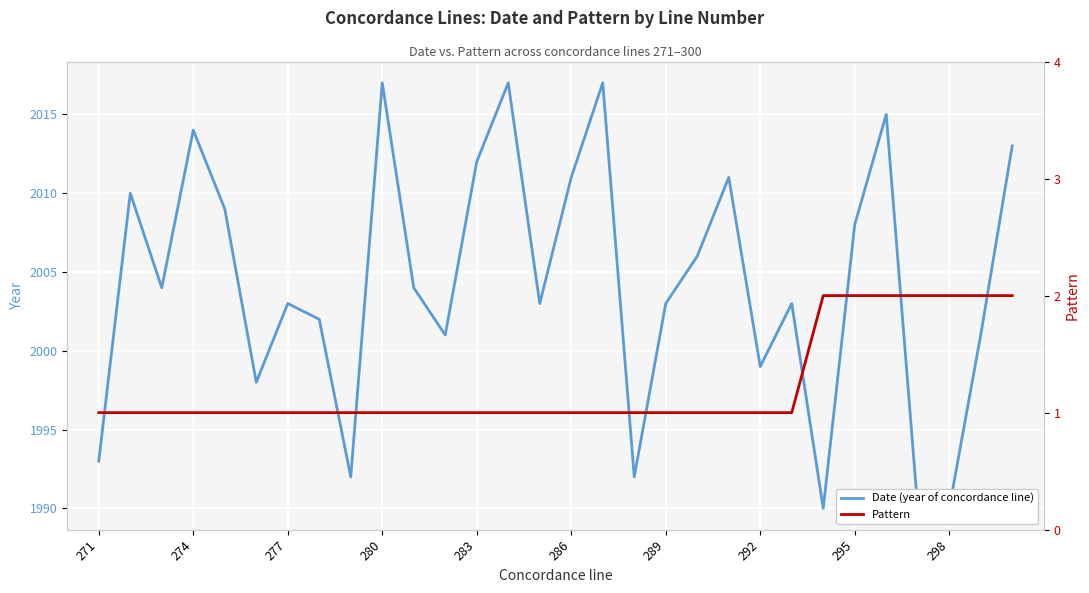

List the series in order of their overall mean, lowest first.

Pattern, Date (year of concordance line)